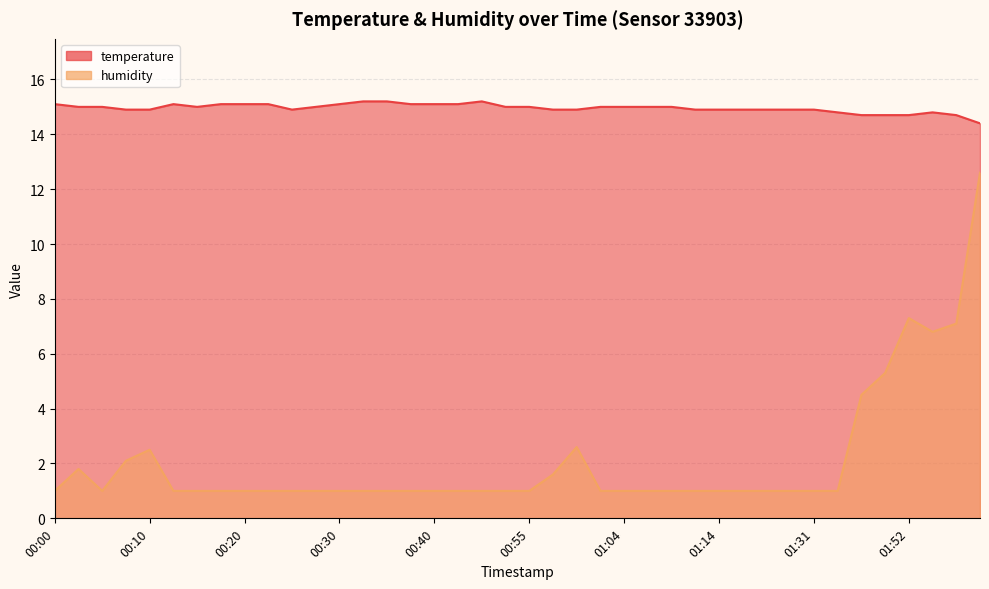

Reading left to right, what are all the values shown in this chart?

temperature: 15.1	15.0	15.0	14.9	14.9	15.1	15.0	15.1	15.1	15.1	14.9	15.0	15.1	15.2	15.2	15.1	15.1	15.1	15.2	15.0	15.0	14.9	14.9	15.0	15.0	15.0	15.0	14.9	14.9	14.9	14.9	14.9	14.9	14.8	14.7	14.7	14.7	14.8	14.7	14.4
humidity: 1.0	1.8	1.0	2.1	2.5	1.0	1.0	1.0	1.0	1.0	1.0	1.0	1.0	1.0	1.0	1.0	1.0	1.0	1.0	1.0	1.0	1.6	2.6	1.0	1.0	1.0	1.0	1.0	1.0	1.0	1.0	1.0	1.0	1.0	4.5	5.3	7.3	6.8	7.1	12.6